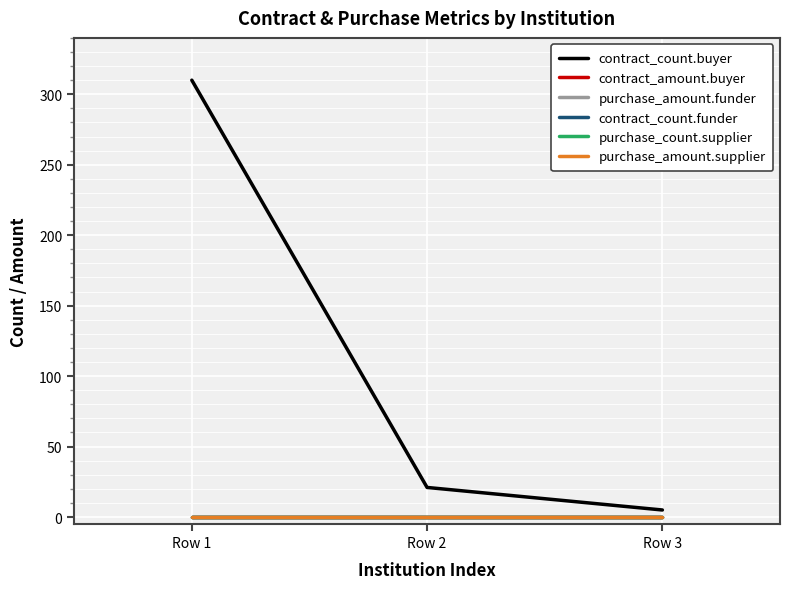

Between Row 3 and Row 2, which is larger?

Row 2